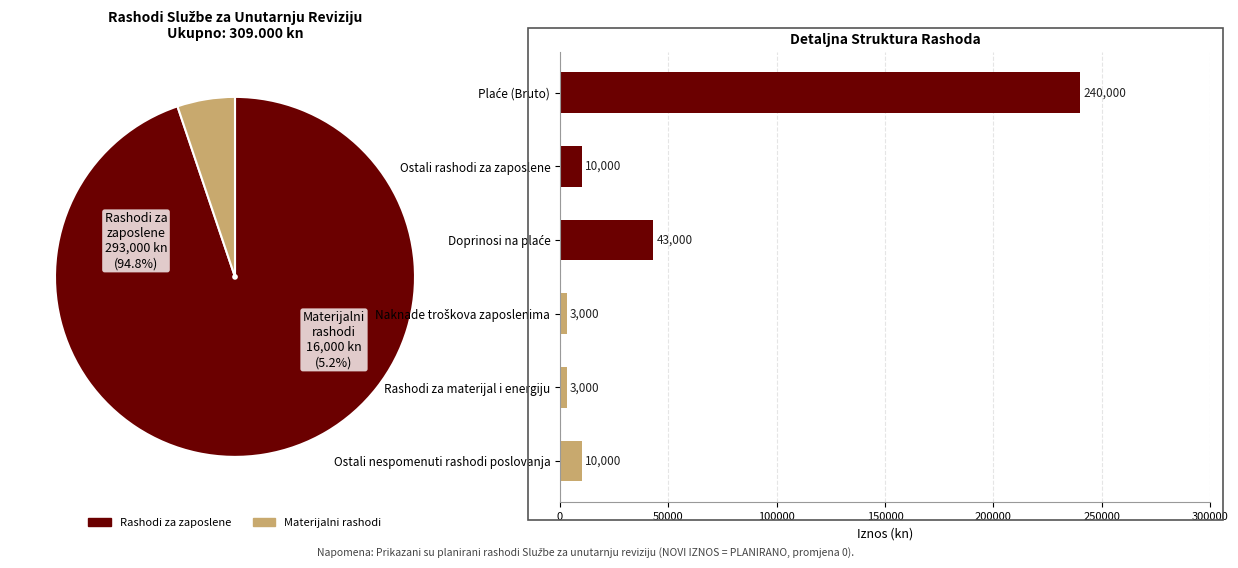

Is Rashodi za zaposlene the majority of the pie?

Yes